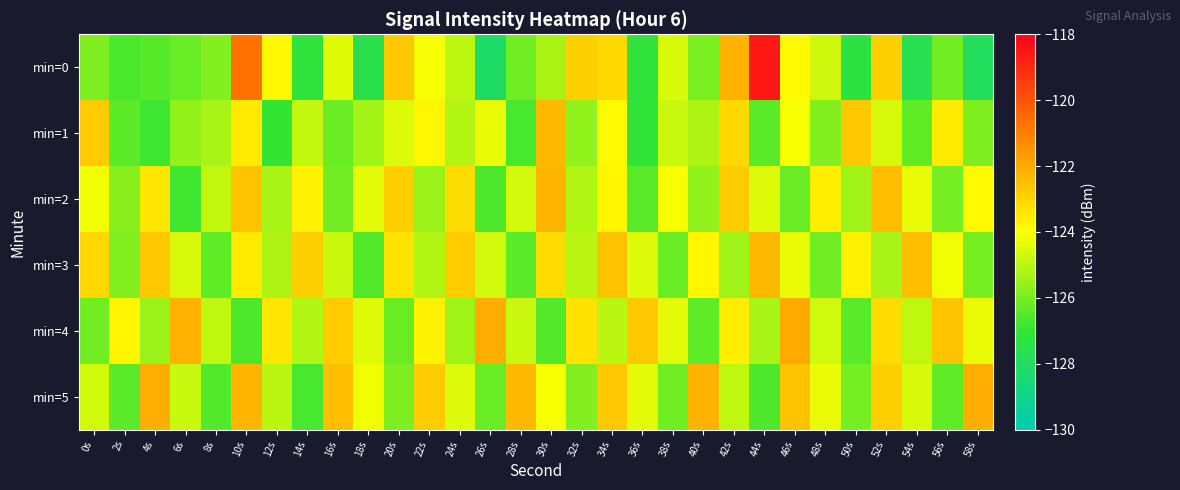

Which category has the highest value across all series?

44s